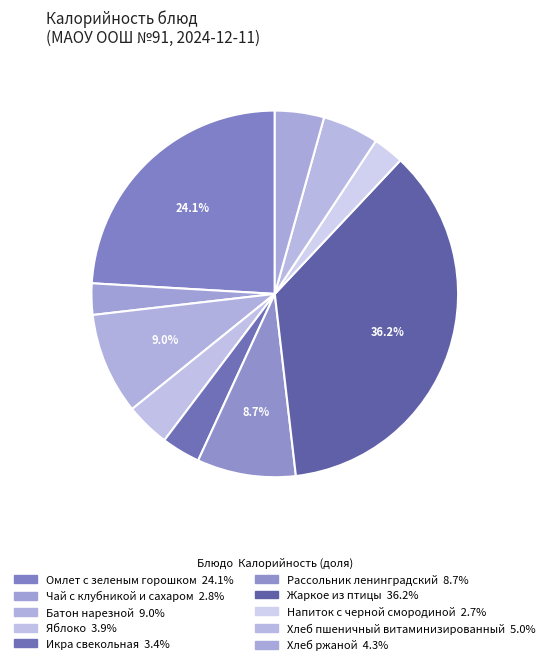

Count the number of slices in the pie.

10